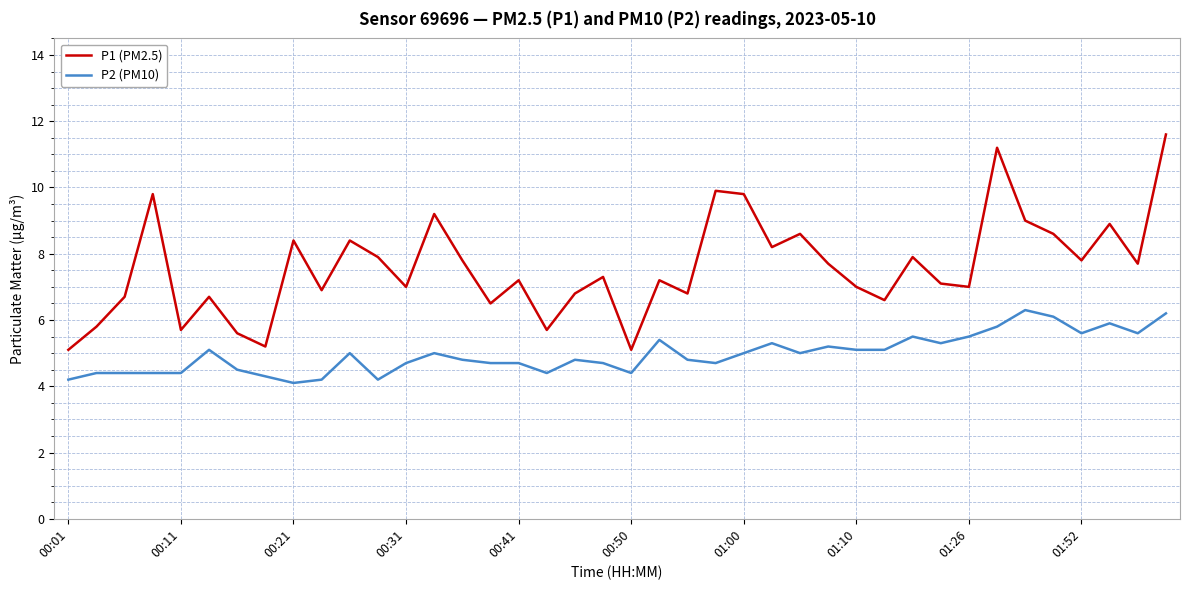

Which series has the largest total across all categories?

P1 (PM2.5)